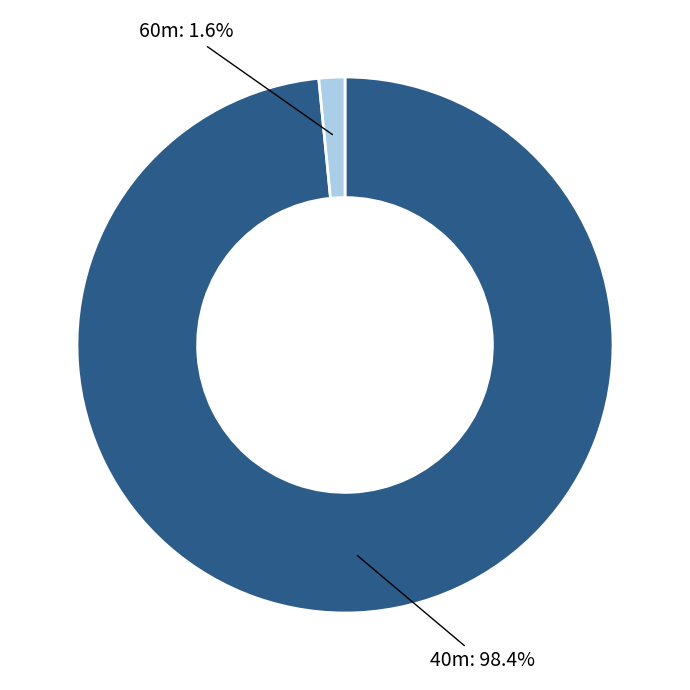

Combined, what portion of the pie is 40m and 60m?

100.0%